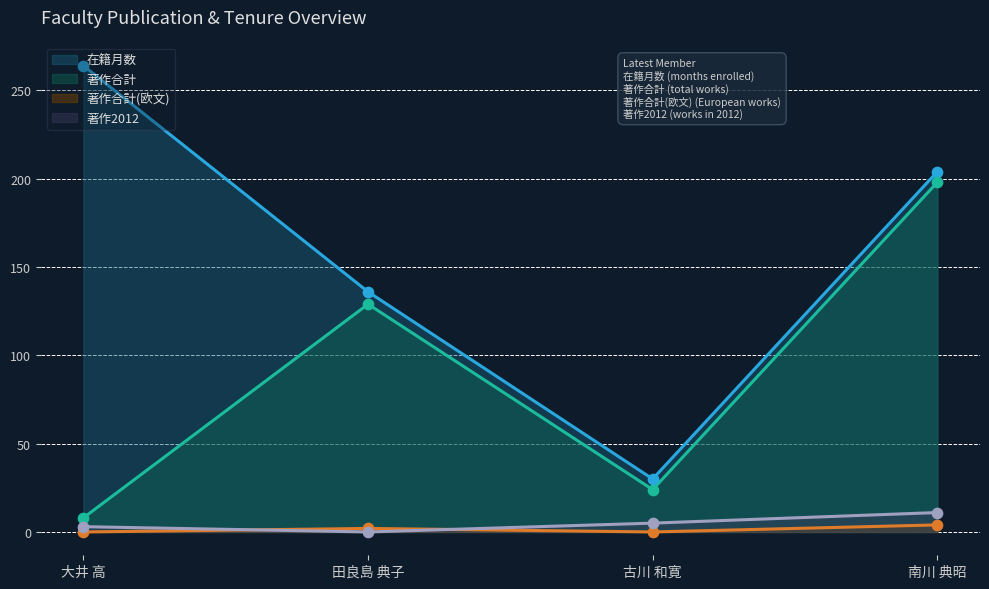

Is the value of 著作2012 at 古川 和寛 greater than the value of 著作合計 at 南川 典昭?

No